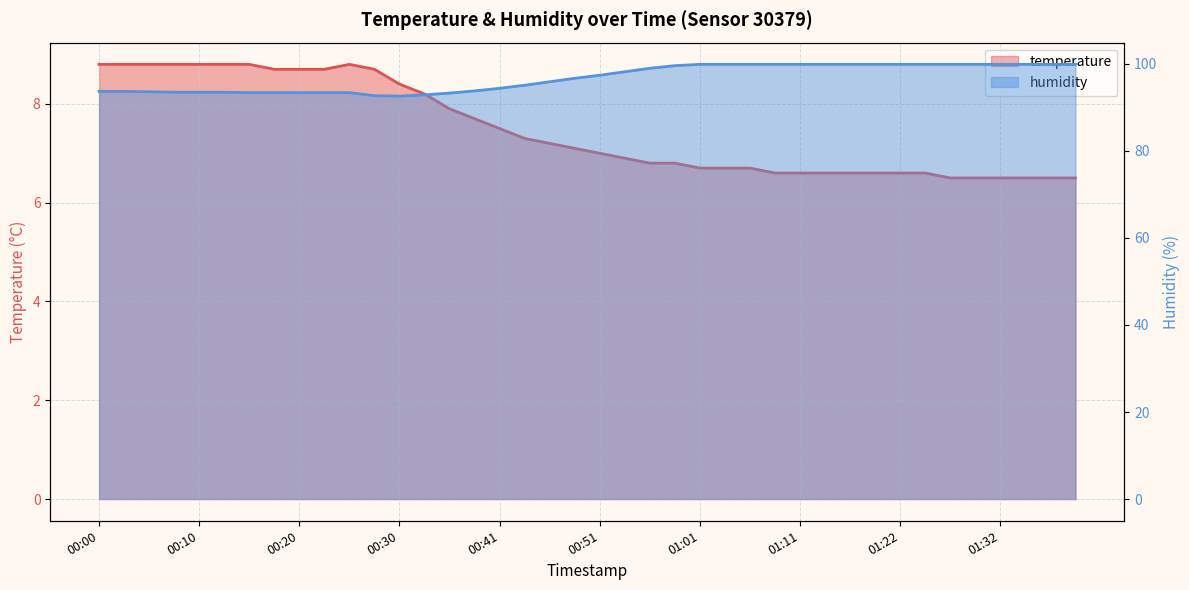

At 01:01, list the series in order from smallest to largest.

temperature, humidity